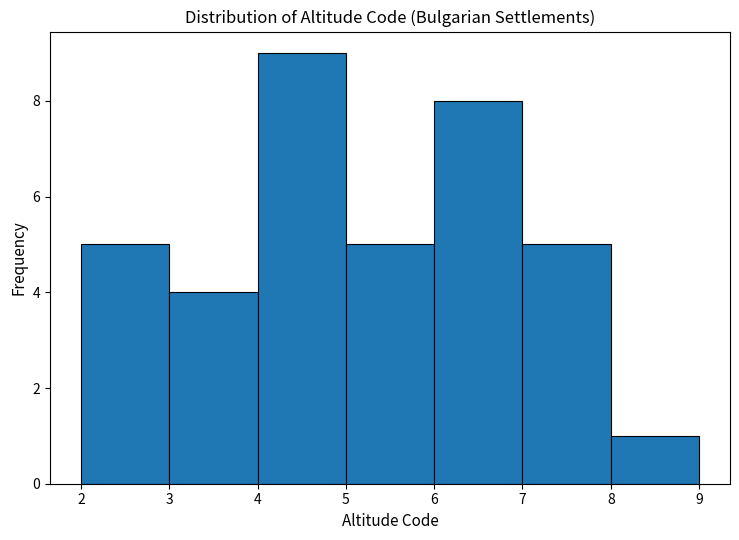

How tall is the bar that spans 3 to 4 on the x-axis? The values are not printed on the chart, so give them approximately, as read against the axis.

4